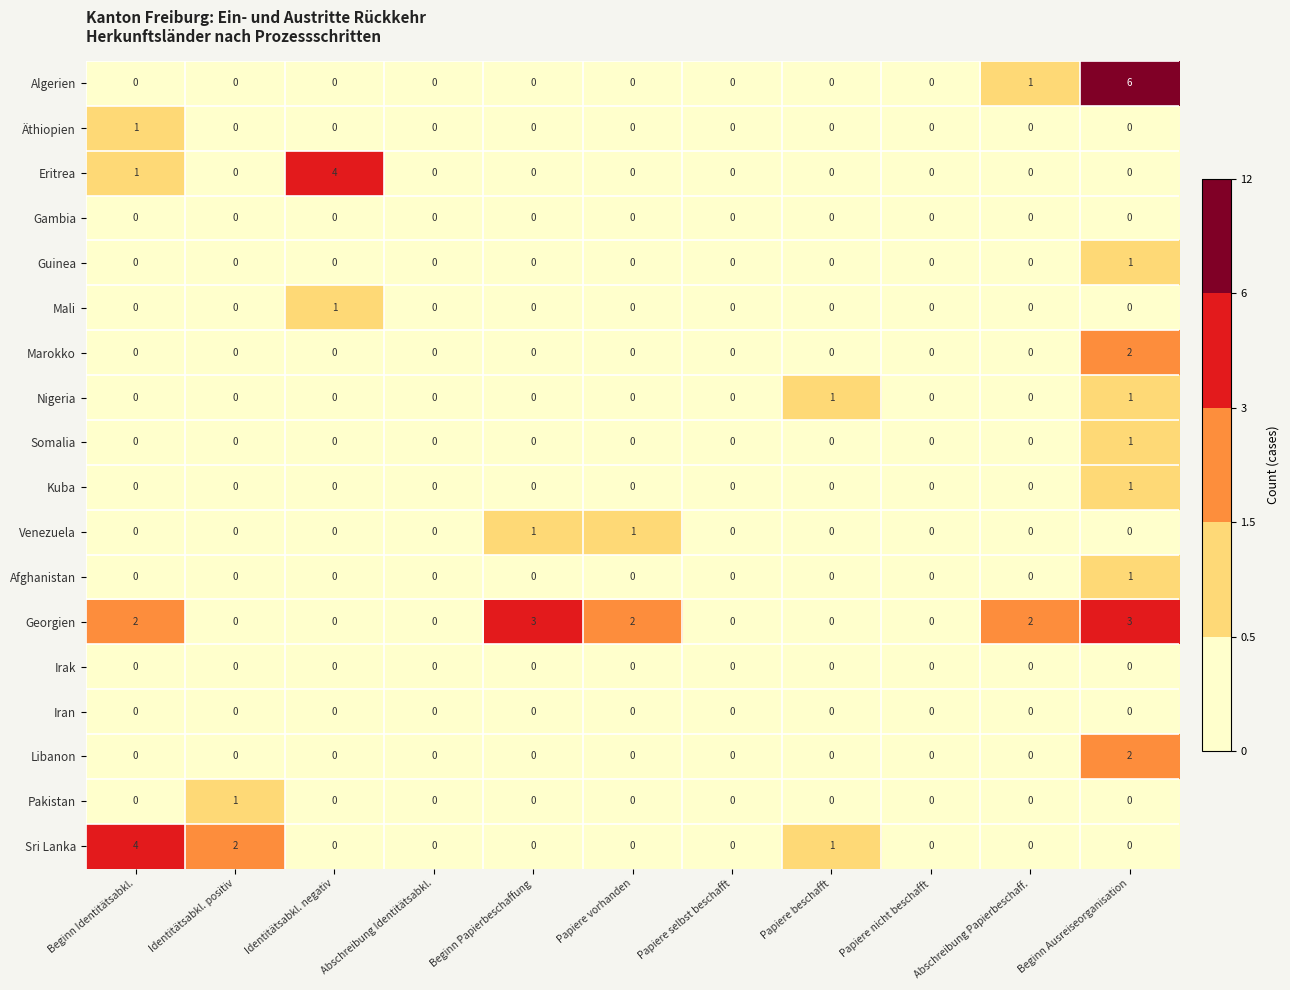

Is the value of Venezuela at Beginn Papierbeschaffung greater than the value of Libanon at Beginn Identitätsabkl.?

Yes